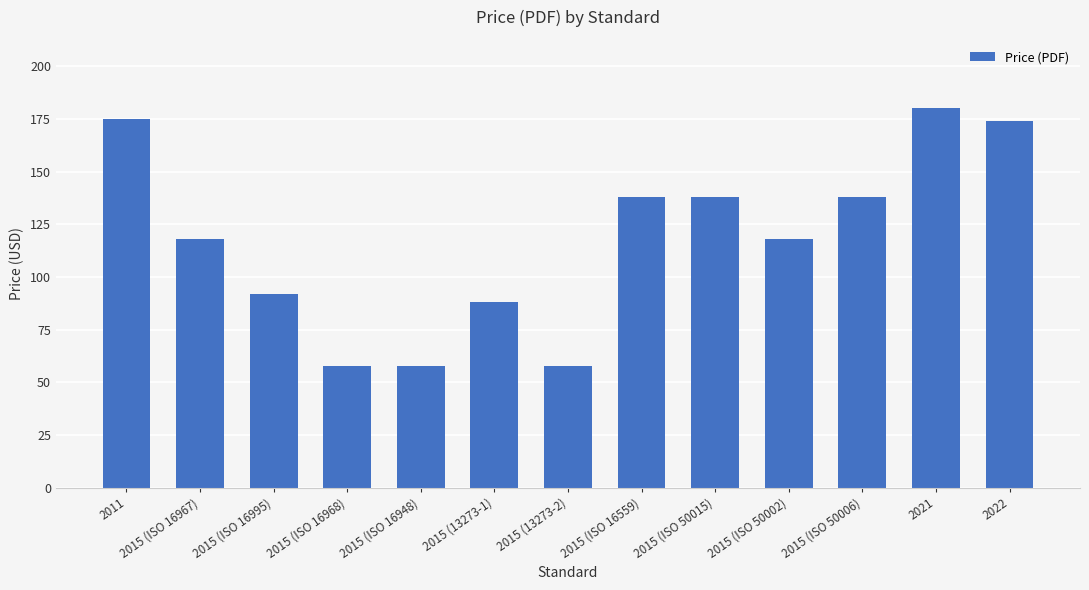

The value at 2015 (13273-1) is 135. True or false?

False